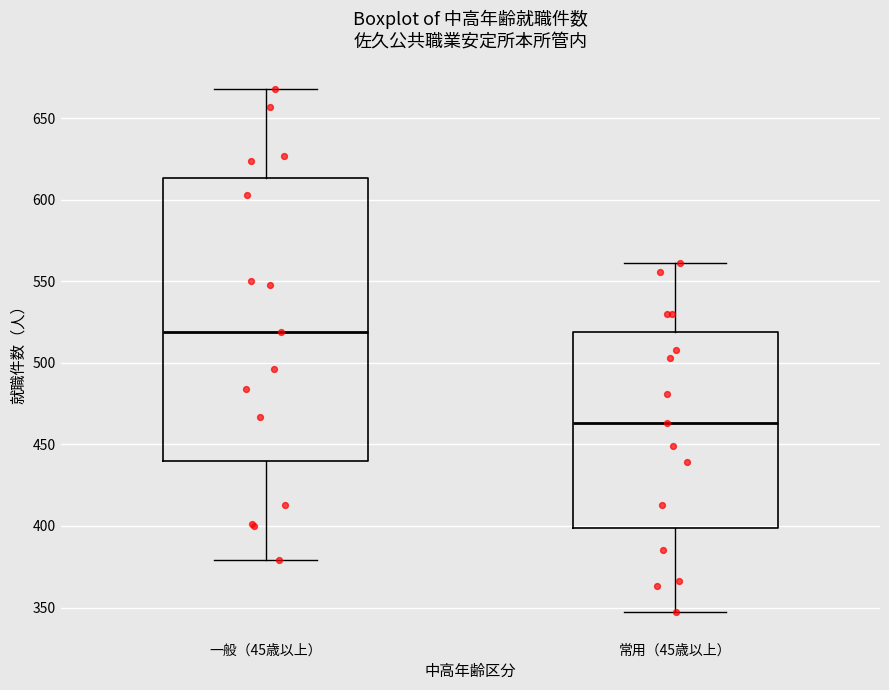

Which box has the lowest median line?

常用（45歳以上）